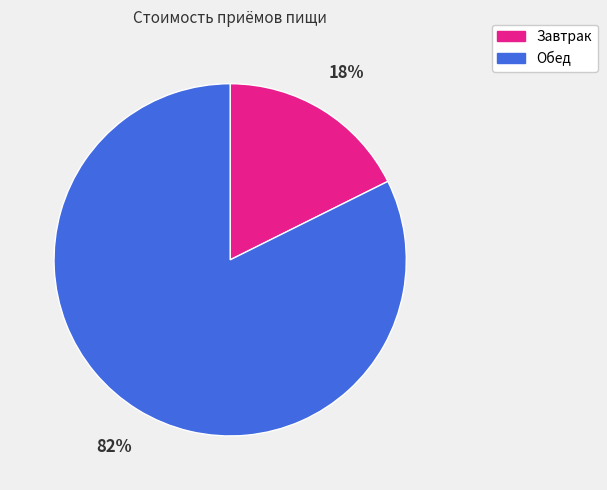

How many slices are in this pie chart?

2